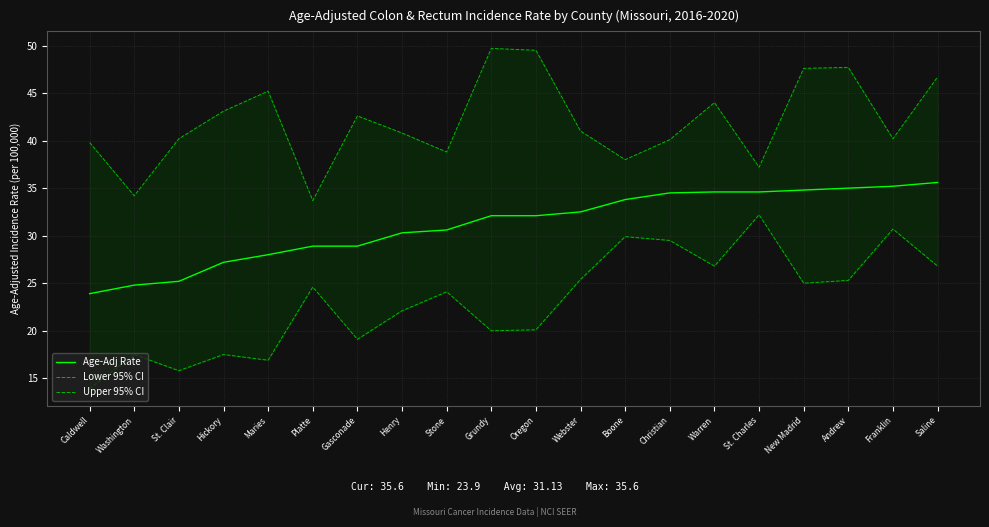

At which category is the sum across all series the highest?

Saline